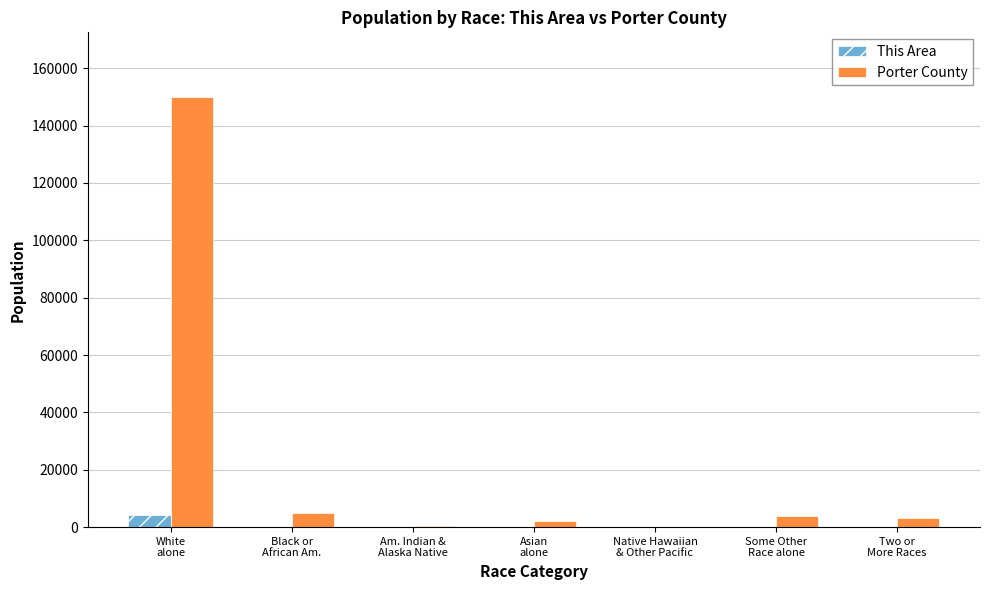

Which series has the largest range (max minus min)?

Porter County